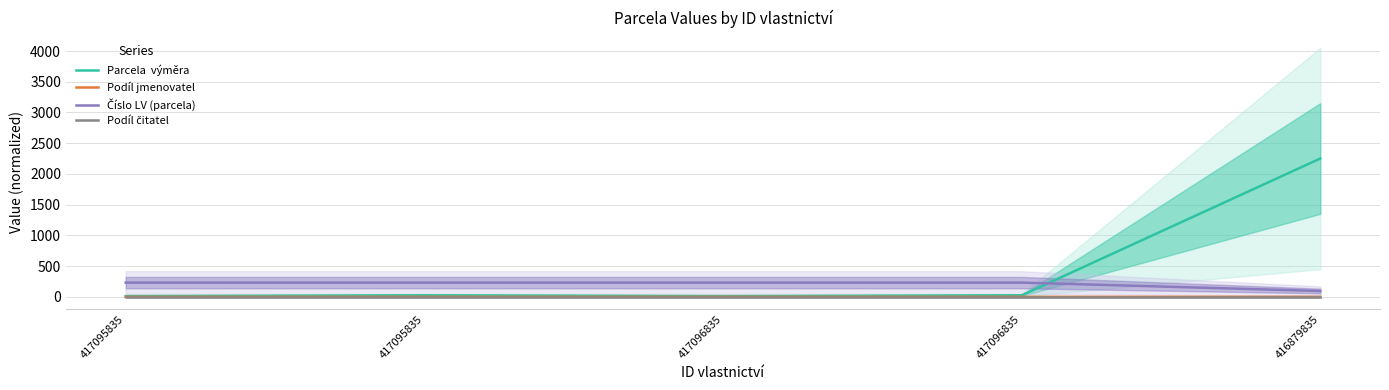

At which label is Podíl čitatel closest to 0?

417095835